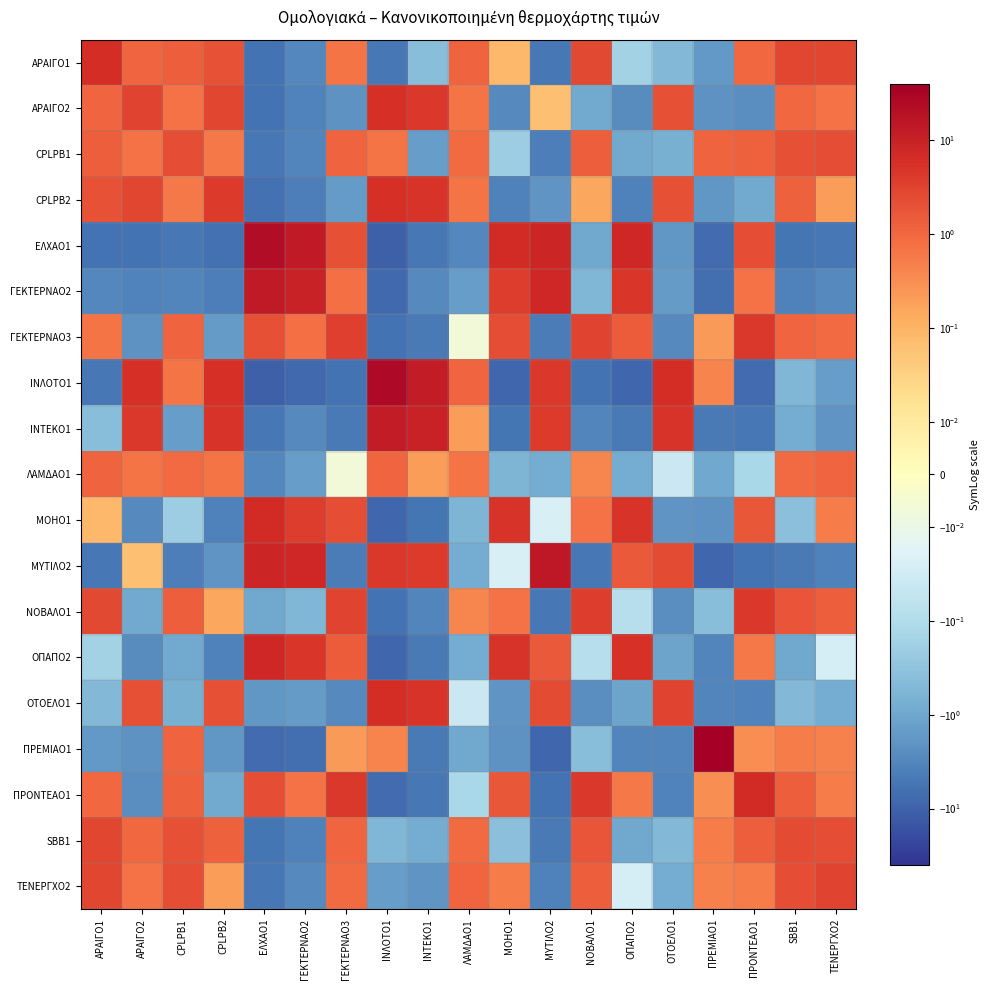

Which category has the highest value across all series?

ΠΡΕΜΙΑΟ1